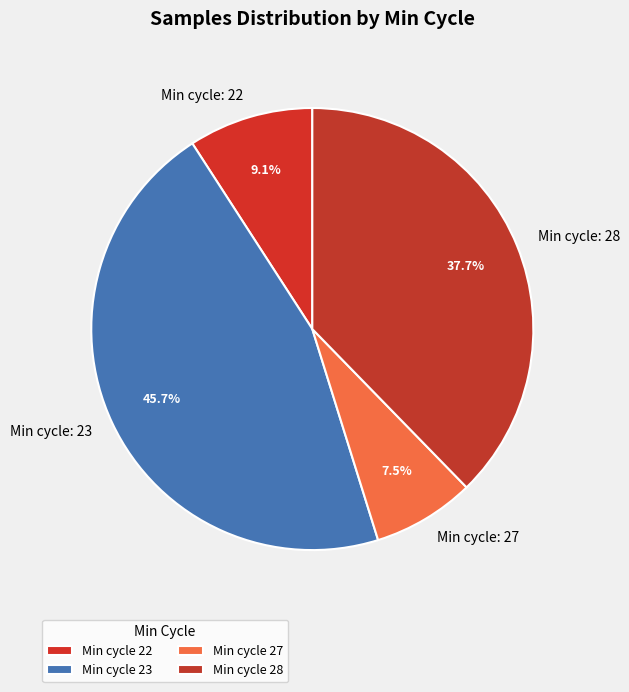

Which has a higher value, Min cycle: 22 or Min cycle: 23?

Min cycle: 23